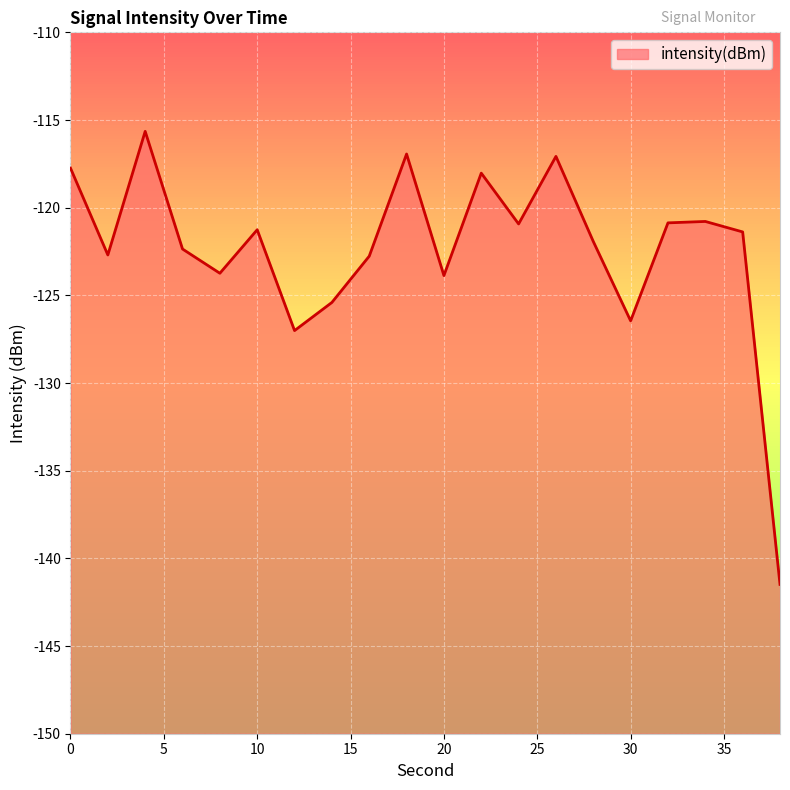

How many data points are above -121?

8